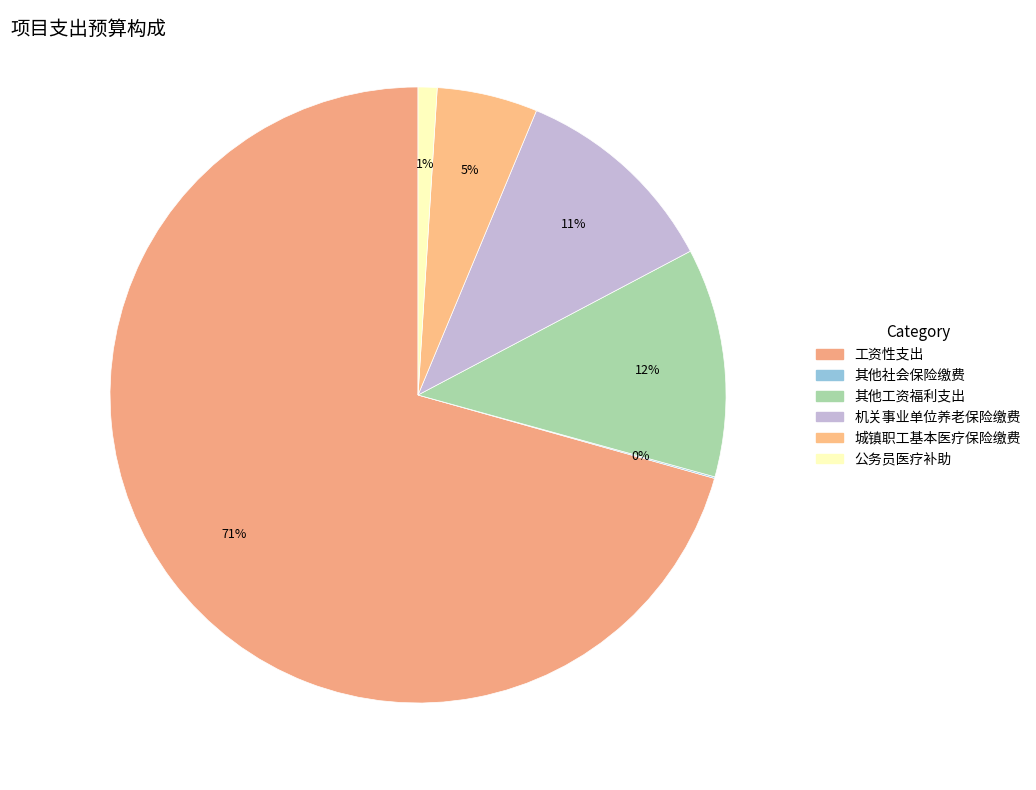

To the nearest percent, what is the average slice percentage?

17%